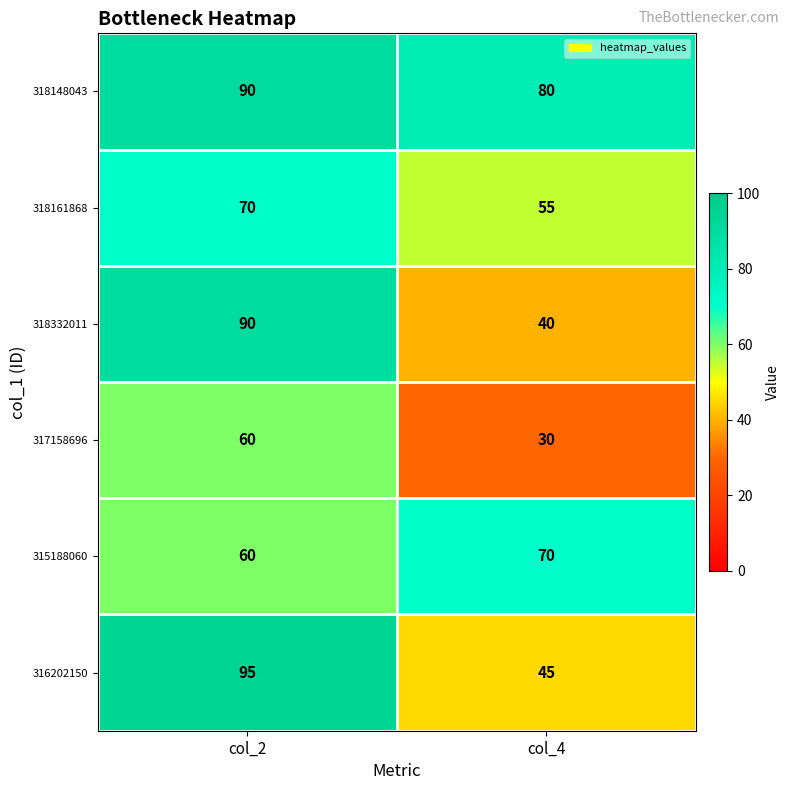

What is the spread (max minus min) of values at col_2?

35